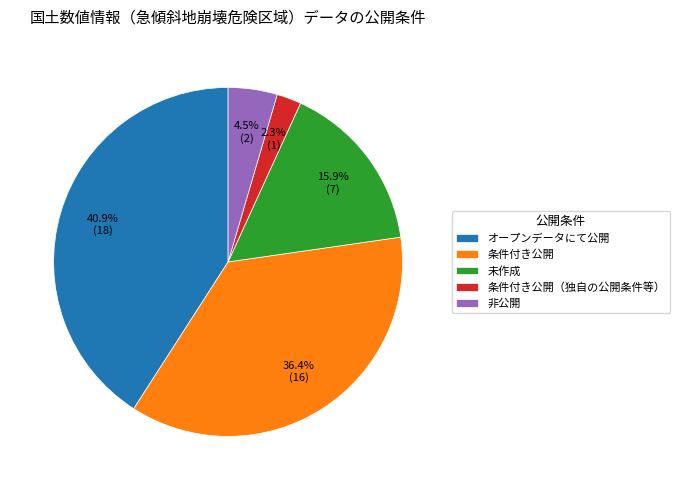

Rank the categories by value from highest to lowest.

オープンデータにて公開, 条件付き公開, 未作成, 非公開, 条件付き公開（独自の公開条件等）